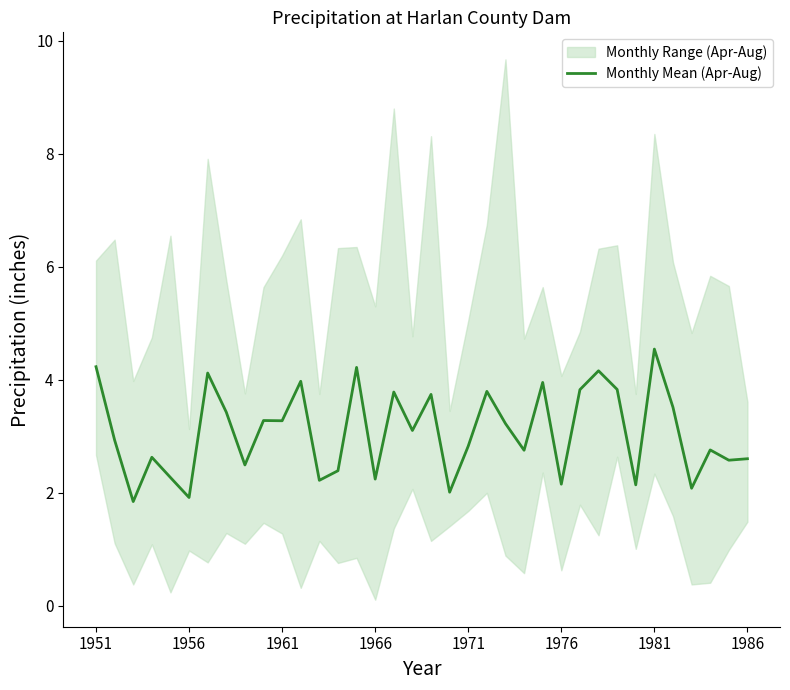

What is the difference between the second highest and second lowest values?

2.3